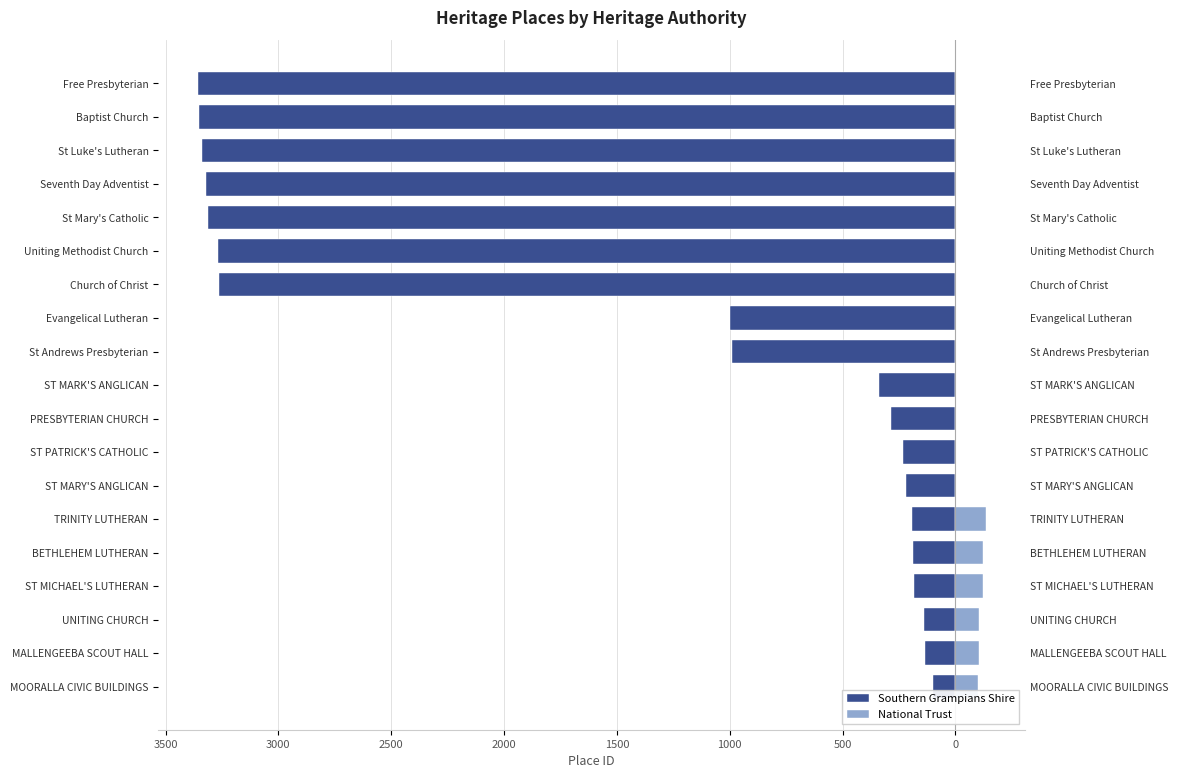

Which series changed the most between ST MARY'S ANGLICAN and Baptist Church?

Southern Grampians Shire